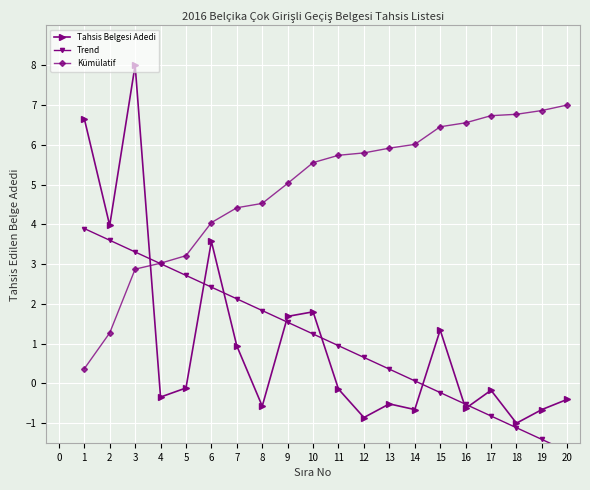

After their last crossing, which series has the higher values: Tahsis Belgesi Adedi or Kümülatif?

Kümülatif